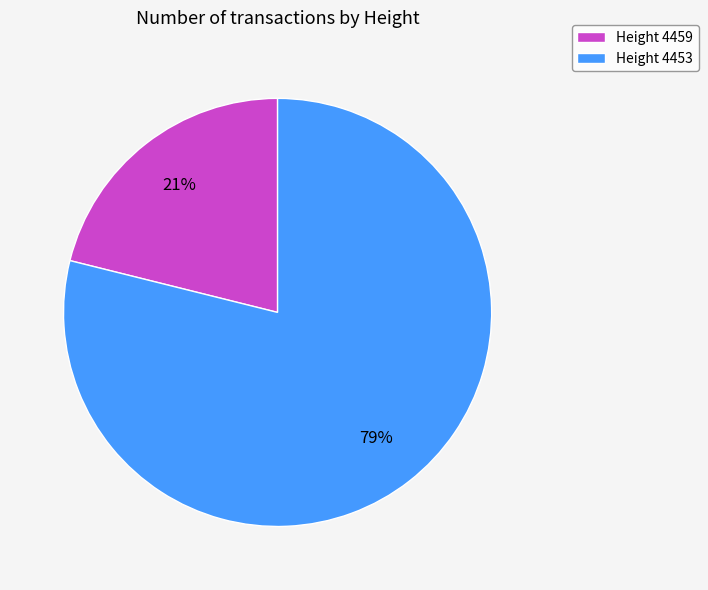

Which slice is the smallest?

Height 4459